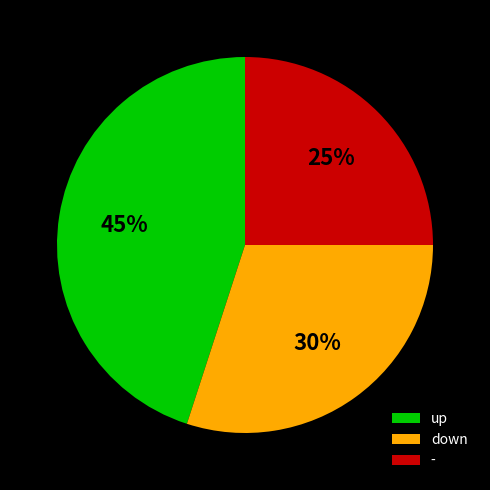

Count the number of slices in the pie.

3